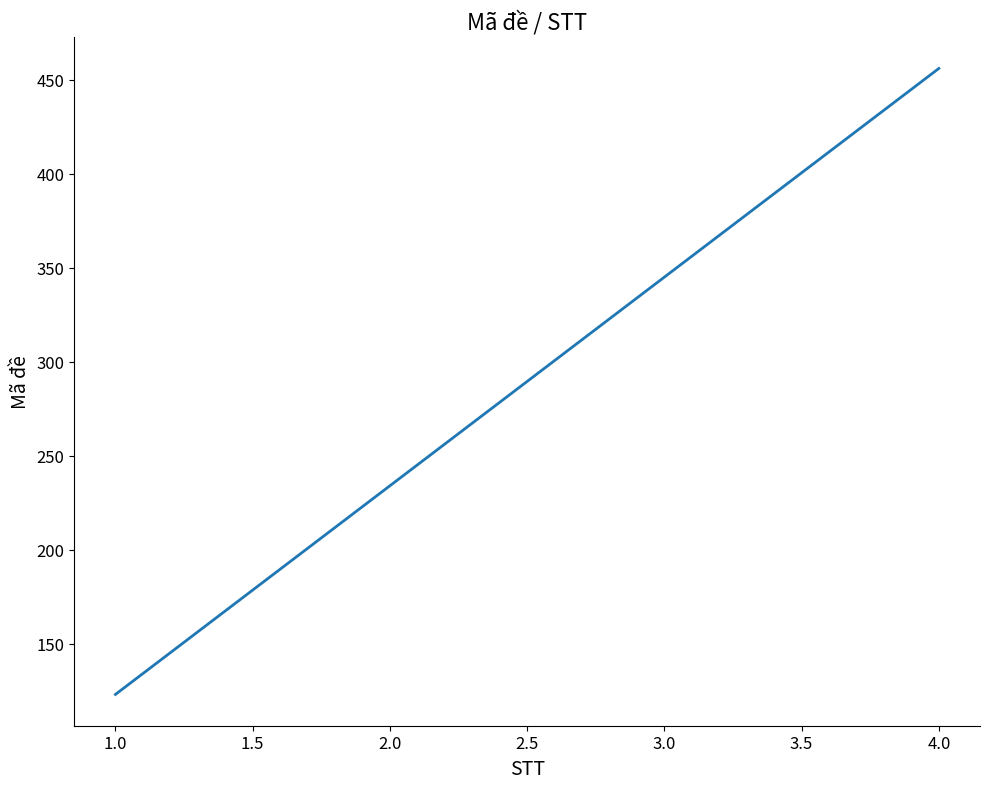

How many categories are shown in the chart?

4